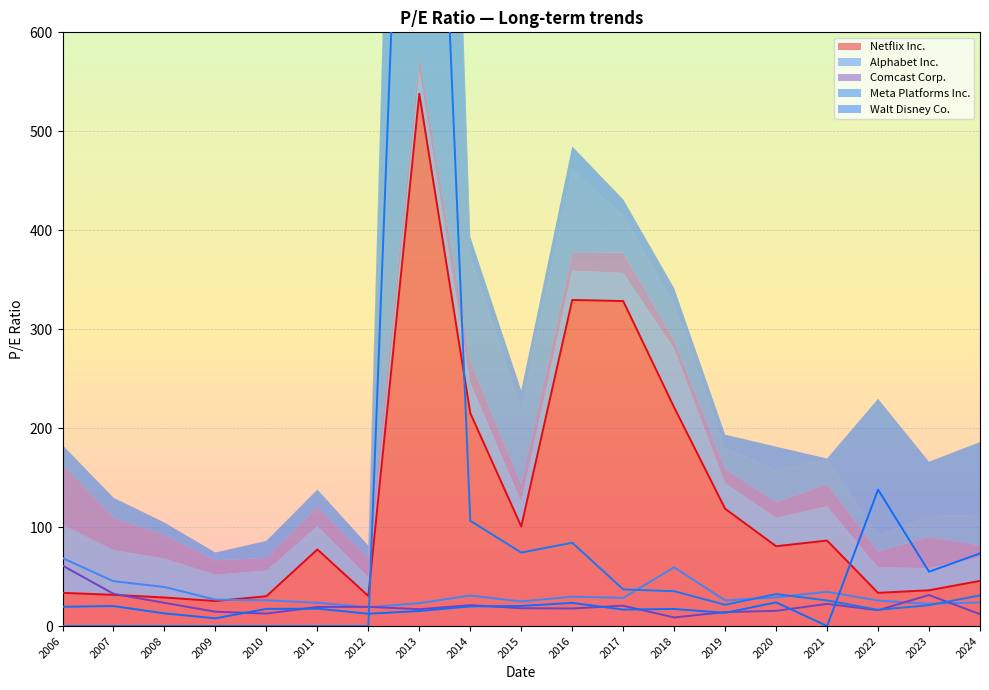

True or false: Walt Disney Co. has more than 0 points higher than both neighbors.

True